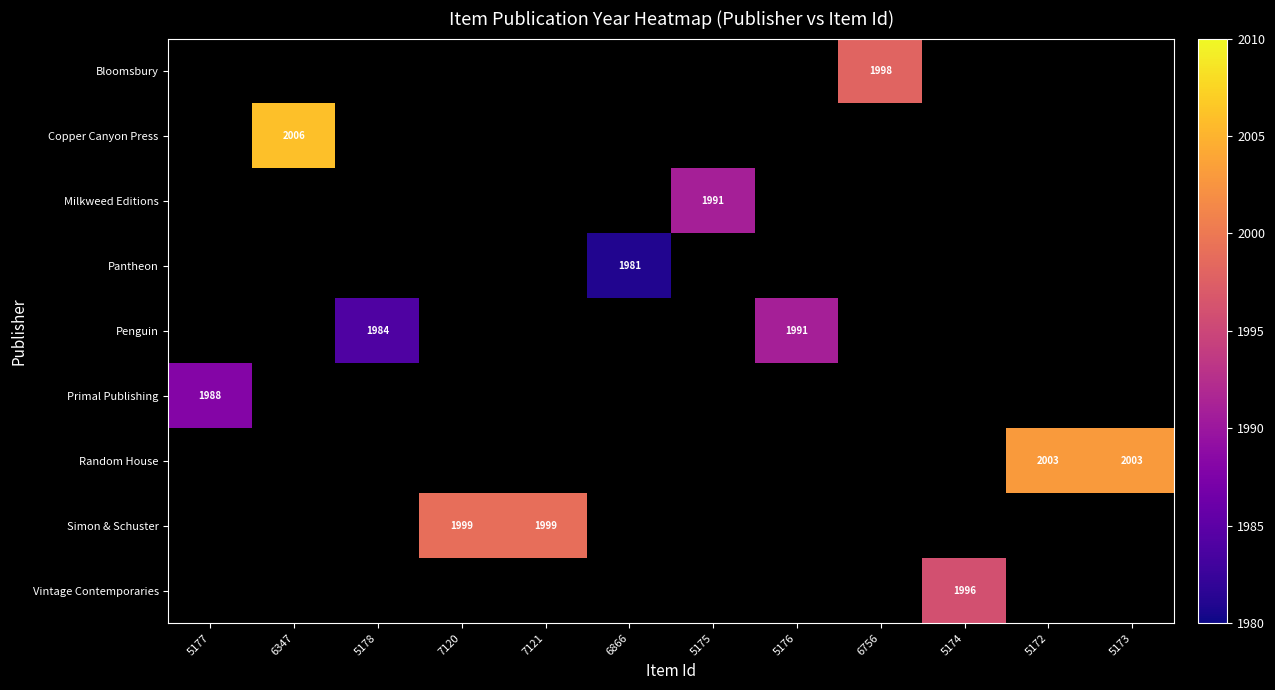

How many series are shown in this chart?

9